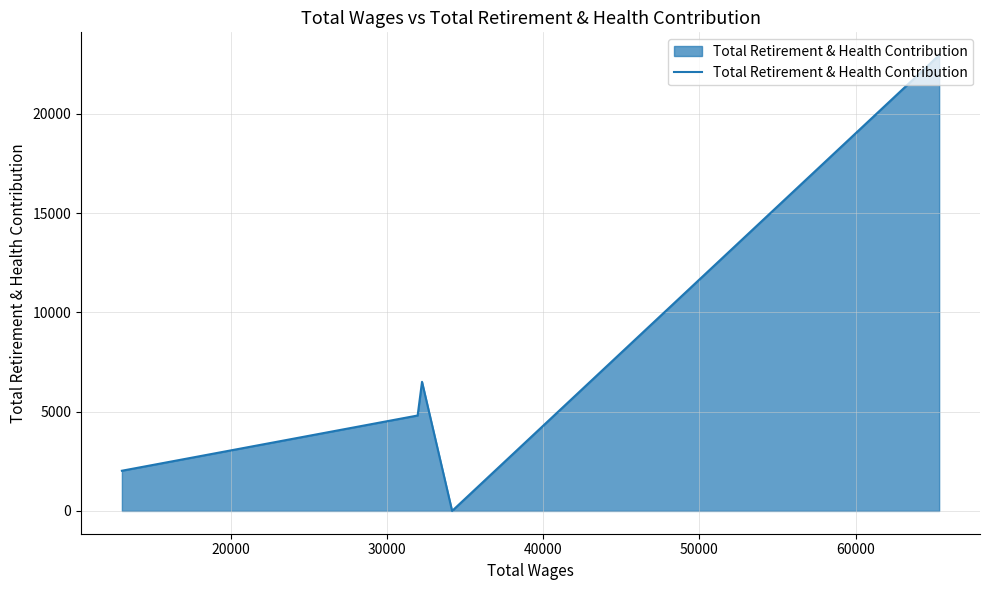

What is the maximum value shown in the chart?

22950